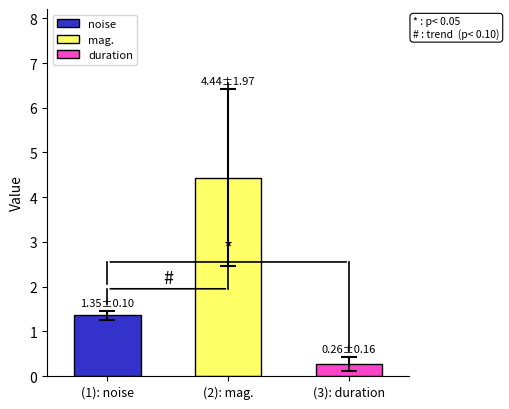

What are all the series names shown in the legend?

noise, mag., duration